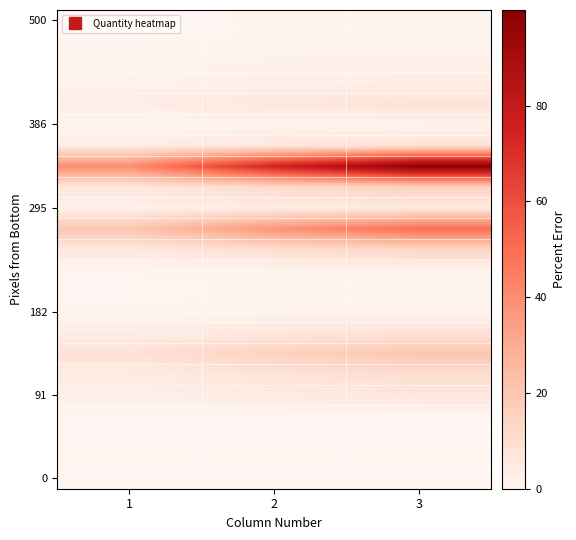

Which has a higher value, 1 or 3?

3